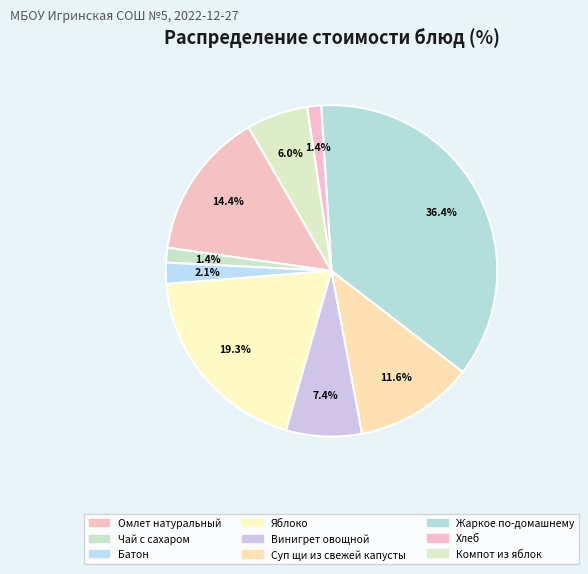

To the nearest percent, what is the average slice percentage?

11%